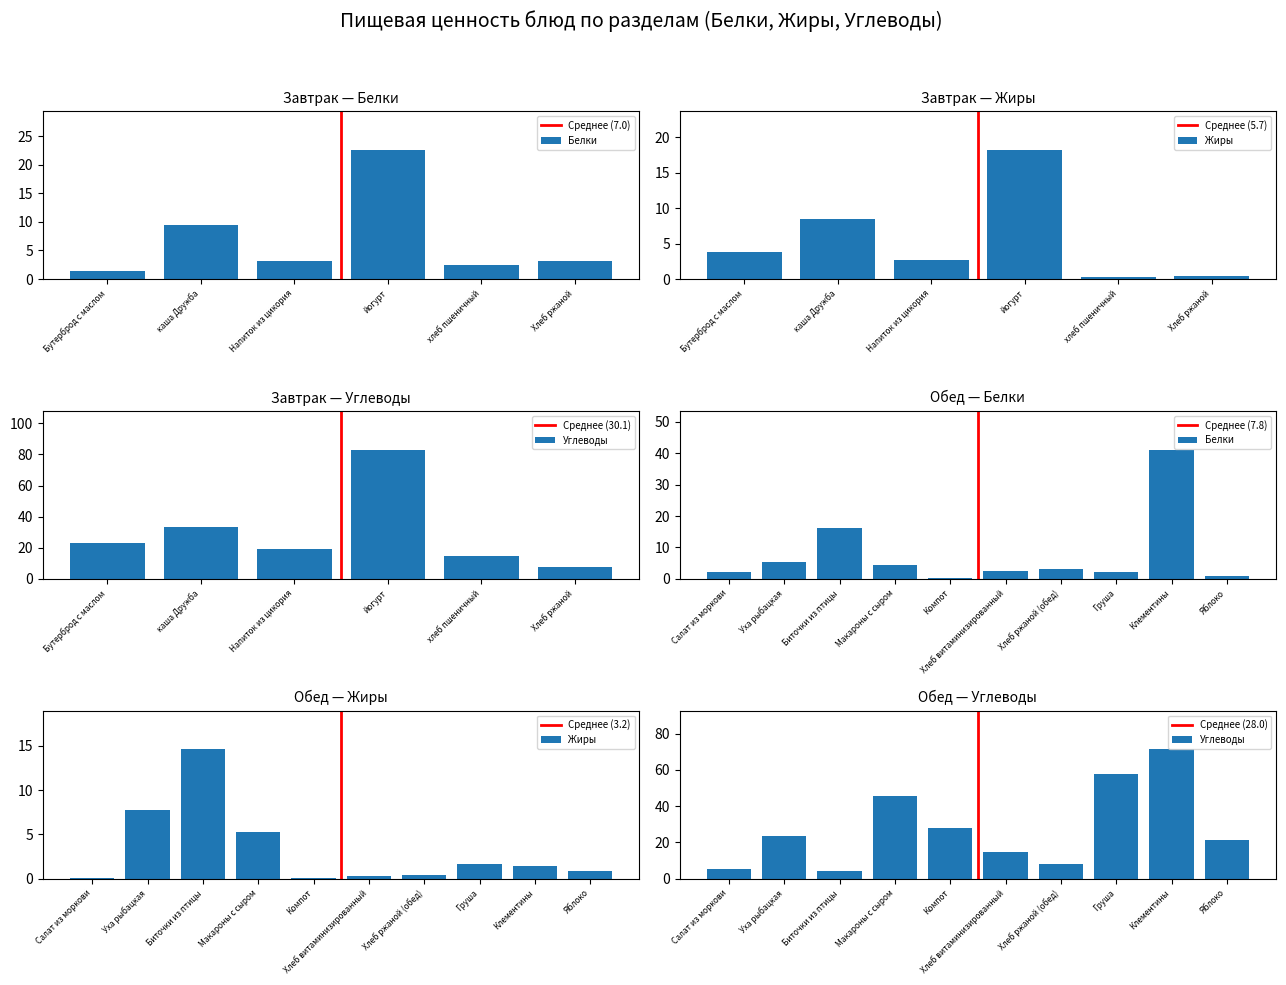

What are all the series names shown in the legend?

Белки, Жиры, Углеводы